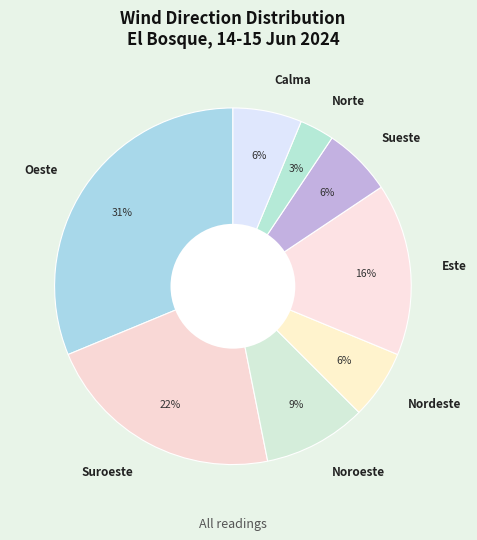

Does Sueste account for over 50% of the chart?

No